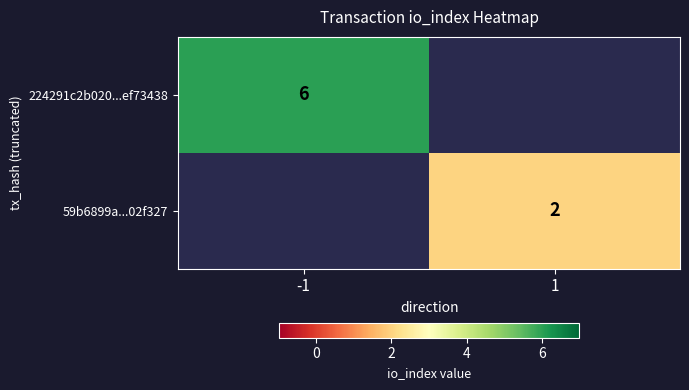

Is it true that 224291c2b020...ef73438 equals 6 at -1?

True